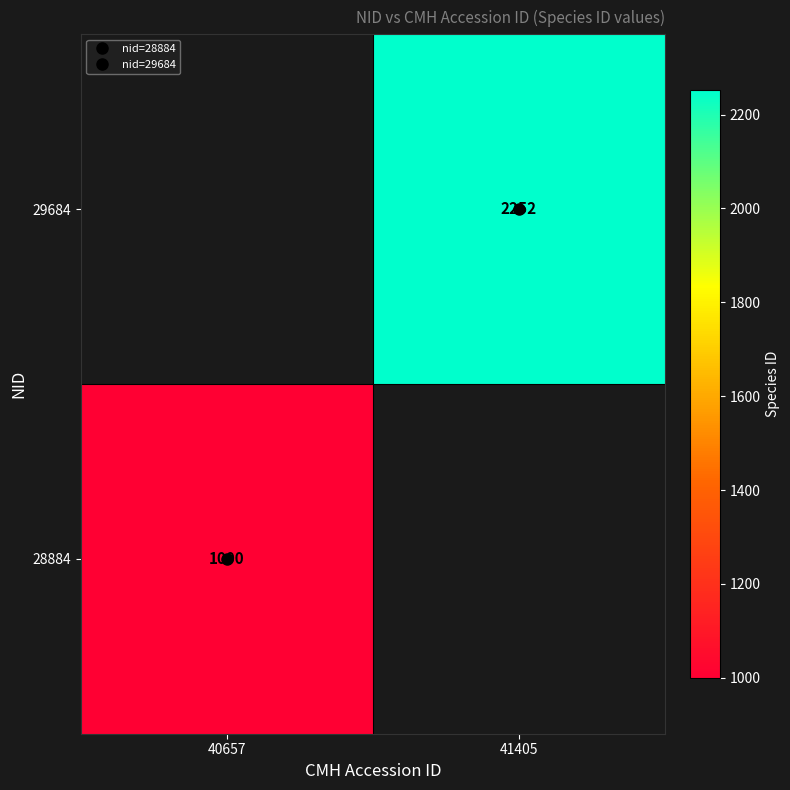

What is the highest value of the 28884 series?

1000